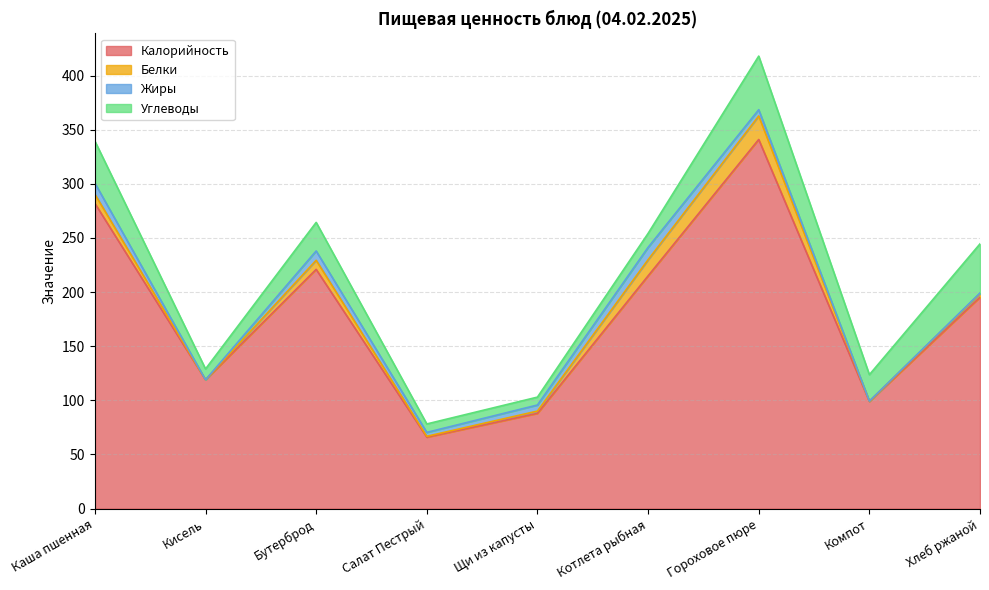

Reading right to left, what are all the values shown in this chart?

Калорийность: 195.3	99.0	341.0	215.0	88.0	66.0	221.0	119.0	282.0
Белки: 3.3	0.2	21.7	14.9	2.1	0.8	8.4	0.0	8.4
Жиры: 0.6	0.1	5.8	11.4	5.6	3.6	8.6	0.0	10.3
Углеводы: 45.4	24.4	49.5	12.9	7.3	7.8	26.4	10.0	38.8